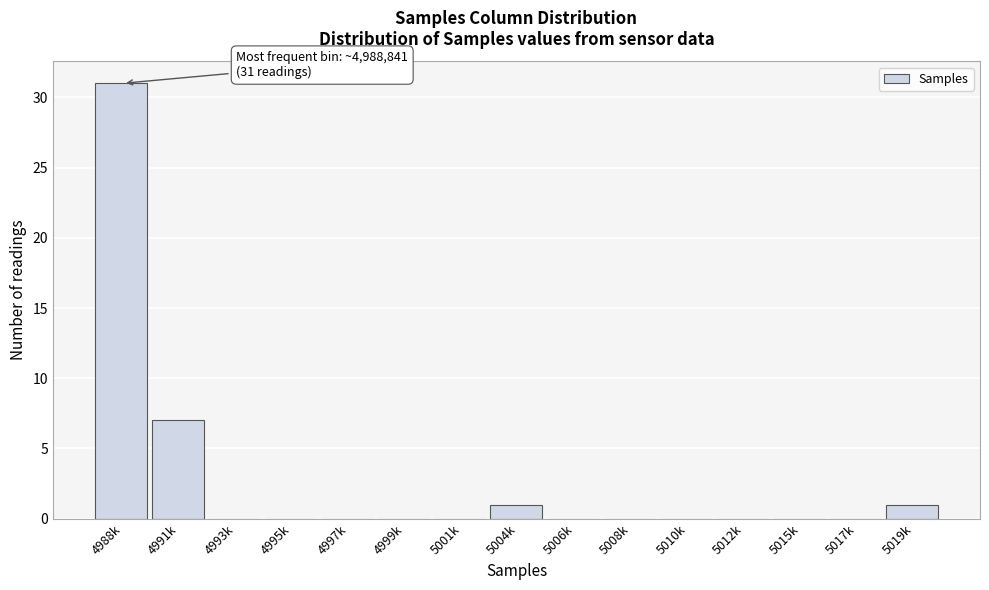

Reading left to right, list all the values displayed in this chart.

4988k=31	4991k=7	4993k=0	4995k=0	4997k=0	4999k=0	5001k=0	5004k=1	5006k=0	5008k=0	5010k=0	5012k=0	5015k=0	5017k=0	5019k=1